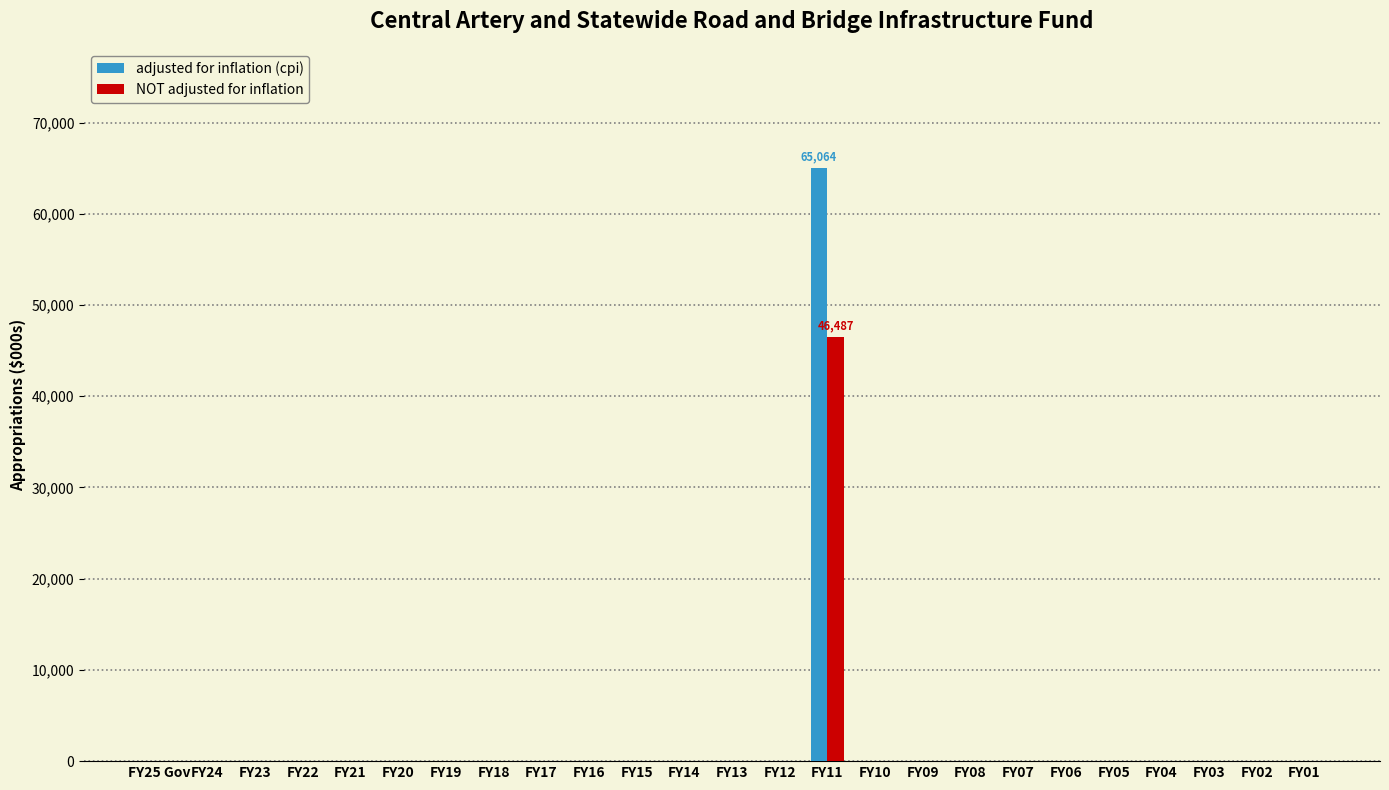

How many categories are shown in the chart?

25